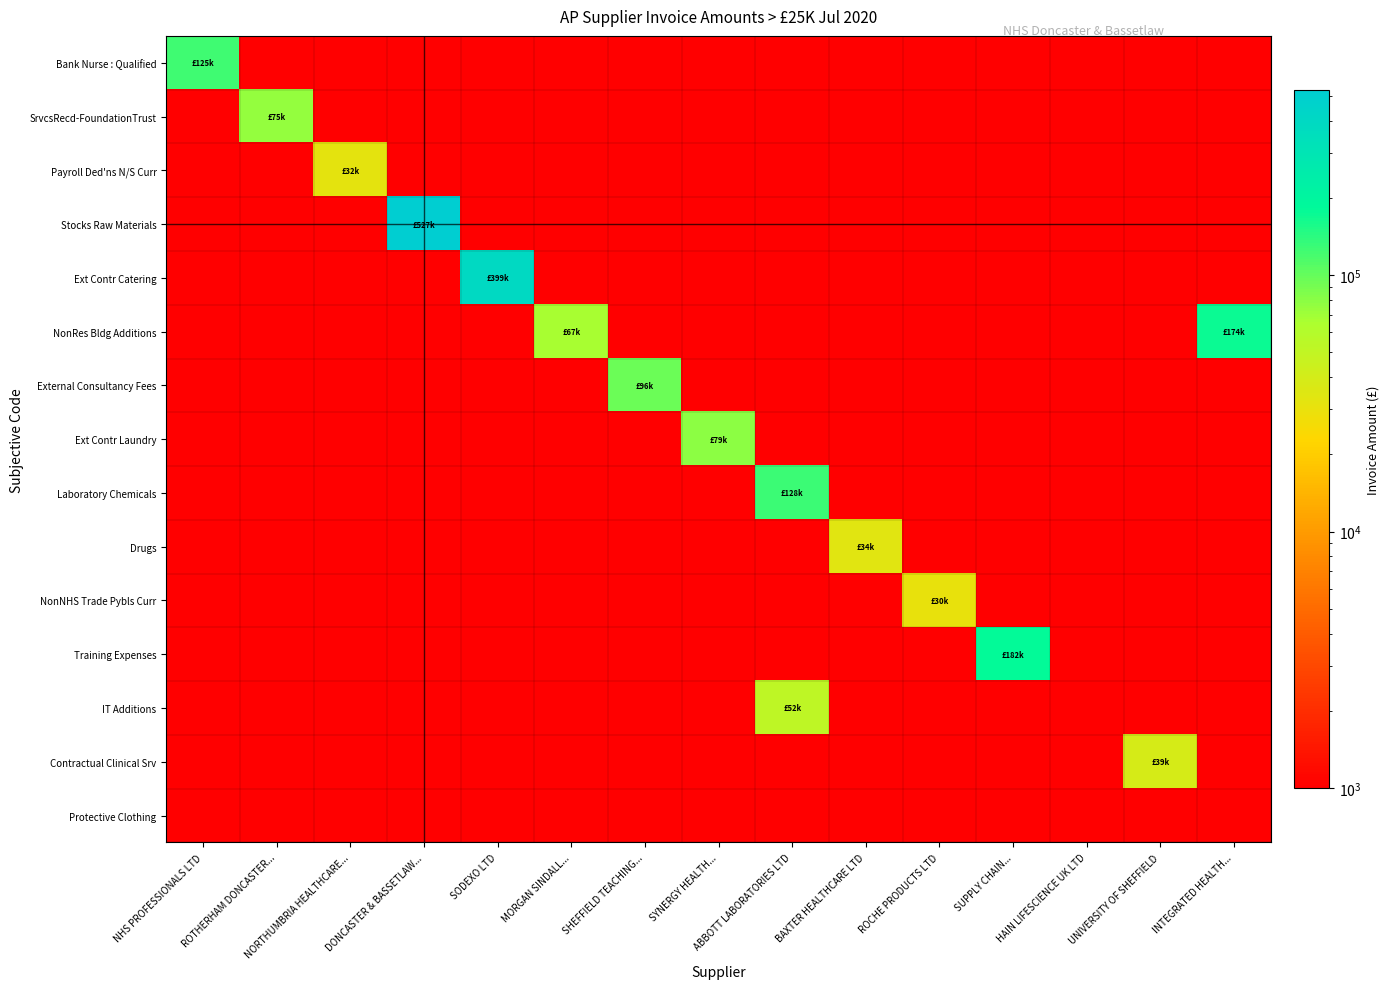

Reading left to right, transcribe all the data shown in this chart.

Bank Nurse : Qualified: NHS PROFESSIONALS LTD=124833.4	ROTHERHAM DONCASTER...=1000.0	NORTHUMBRIA HEALTHCARE...=1000.0	DONCASTER & BASSETLAW...=1000.0	SODEXO LTD=1000.0	MORGAN SINDALL...=1000.0	SHEFFIELD TEACHING...=1000.0	SYNERGY HEALTH...=1000.0	ABBOTT LABORATORIES LTD=1000.0	BAXTER HEALTHCARE LTD=1000.0	ROCHE PRODUCTS LTD=1000.0	SUPPLY CHAIN...=1000.0	HAIN LIFESCIENCE UK LTD=1000.0	UNIVERSITY OF SHEFFIELD=1000.0	INTEGRATED HEALTH...=1000.0
SrvcsRecd-FoundationTrust: NHS PROFESSIONALS LTD=1000.0	ROTHERHAM DONCASTER...=75334.5	NORTHUMBRIA HEALTHCARE...=1000.0	DONCASTER & BASSETLAW...=1000.0	SODEXO LTD=1000.0	MORGAN SINDALL...=1000.0	SHEFFIELD TEACHING...=1000.0	SYNERGY HEALTH...=1000.0	ABBOTT LABORATORIES LTD=1000.0	BAXTER HEALTHCARE LTD=1000.0	ROCHE PRODUCTS LTD=1000.0	SUPPLY CHAIN...=1000.0	HAIN LIFESCIENCE UK LTD=1000.0	UNIVERSITY OF SHEFFIELD=1000.0	INTEGRATED HEALTH...=1000.0
Payroll Ded'ns N/S Curr: NHS PROFESSIONALS LTD=1000.0	ROTHERHAM DONCASTER...=1000.0	NORTHUMBRIA HEALTHCARE...=32173.7	DONCASTER & BASSETLAW...=1000.0	SODEXO LTD=1000.0	MORGAN SINDALL...=1000.0	SHEFFIELD TEACHING...=1000.0	SYNERGY HEALTH...=1000.0	ABBOTT LABORATORIES LTD=1000.0	BAXTER HEALTHCARE LTD=1000.0	ROCHE PRODUCTS LTD=1000.0	SUPPLY CHAIN...=1000.0	HAIN LIFESCIENCE UK LTD=1000.0	UNIVERSITY OF SHEFFIELD=1000.0	INTEGRATED HEALTH...=1000.0
Stocks Raw Materials: NHS PROFESSIONALS LTD=1000.0	ROTHERHAM DONCASTER...=1000.0	NORTHUMBRIA HEALTHCARE...=1000.0	DONCASTER & BASSETLAW...=526825.0	SODEXO LTD=1000.0	MORGAN SINDALL...=1000.0	SHEFFIELD TEACHING...=1000.0	SYNERGY HEALTH...=1000.0	ABBOTT LABORATORIES LTD=1000.0	BAXTER HEALTHCARE LTD=1000.0	ROCHE PRODUCTS LTD=1000.0	SUPPLY CHAIN...=1000.0	HAIN LIFESCIENCE UK LTD=1000.0	UNIVERSITY OF SHEFFIELD=1000.0	INTEGRATED HEALTH...=1000.0
Ext Contr Catering: NHS PROFESSIONALS LTD=1000.0	ROTHERHAM DONCASTER...=1000.0	NORTHUMBRIA HEALTHCARE...=1000.0	DONCASTER & BASSETLAW...=1000.0	SODEXO LTD=399099.6	MORGAN SINDALL...=1000.0	SHEFFIELD TEACHING...=1000.0	SYNERGY HEALTH...=1000.0	ABBOTT LABORATORIES LTD=1000.0	BAXTER HEALTHCARE LTD=1000.0	ROCHE PRODUCTS LTD=1000.0	SUPPLY CHAIN...=1000.0	HAIN LIFESCIENCE UK LTD=1000.0	UNIVERSITY OF SHEFFIELD=1000.0	INTEGRATED HEALTH...=1000.0
NonRes Bldg Additions: NHS PROFESSIONALS LTD=1000.0	ROTHERHAM DONCASTER...=1000.0	NORTHUMBRIA HEALTHCARE...=1000.0	DONCASTER & BASSETLAW...=1000.0	SODEXO LTD=1000.0	MORGAN SINDALL...=67243.6	SHEFFIELD TEACHING...=1000.0	SYNERGY HEALTH...=1000.0	ABBOTT LABORATORIES LTD=1000.0	BAXTER HEALTHCARE LTD=1000.0	ROCHE PRODUCTS LTD=1000.0	SUPPLY CHAIN...=1000.0	HAIN LIFESCIENCE UK LTD=1000.0	UNIVERSITY OF SHEFFIELD=1000.0	INTEGRATED HEALTH...=174330.0
External Consultancy Fees: NHS PROFESSIONALS LTD=1000.0	ROTHERHAM DONCASTER...=1000.0	NORTHUMBRIA HEALTHCARE...=1000.0	DONCASTER & BASSETLAW...=1000.0	SODEXO LTD=1000.0	MORGAN SINDALL...=1000.0	SHEFFIELD TEACHING...=95727.0	SYNERGY HEALTH...=1000.0	ABBOTT LABORATORIES LTD=1000.0	BAXTER HEALTHCARE LTD=1000.0	ROCHE PRODUCTS LTD=1000.0	SUPPLY CHAIN...=1000.0	HAIN LIFESCIENCE UK LTD=1000.0	UNIVERSITY OF SHEFFIELD=1000.0	INTEGRATED HEALTH...=1000.0
Ext Contr Laundry: NHS PROFESSIONALS LTD=1000.0	ROTHERHAM DONCASTER...=1000.0	NORTHUMBRIA HEALTHCARE...=1000.0	DONCASTER & BASSETLAW...=1000.0	SODEXO LTD=1000.0	MORGAN SINDALL...=1000.0	SHEFFIELD TEACHING...=1000.0	SYNERGY HEALTH...=78639.5	ABBOTT LABORATORIES LTD=1000.0	BAXTER HEALTHCARE LTD=1000.0	ROCHE PRODUCTS LTD=1000.0	SUPPLY CHAIN...=1000.0	HAIN LIFESCIENCE UK LTD=1000.0	UNIVERSITY OF SHEFFIELD=1000.0	INTEGRATED HEALTH...=1000.0
Laboratory Chemicals: NHS PROFESSIONALS LTD=1000.0	ROTHERHAM DONCASTER...=1000.0	NORTHUMBRIA HEALTHCARE...=1000.0	DONCASTER & BASSETLAW...=1000.0	SODEXO LTD=1000.0	MORGAN SINDALL...=1000.0	SHEFFIELD TEACHING...=1000.0	SYNERGY HEALTH...=1000.0	ABBOTT LABORATORIES LTD=127790.3	BAXTER HEALTHCARE LTD=1000.0	ROCHE PRODUCTS LTD=1000.0	SUPPLY CHAIN...=1000.0	HAIN LIFESCIENCE UK LTD=1000.0	UNIVERSITY OF SHEFFIELD=1000.0	INTEGRATED HEALTH...=1000.0
Drugs: NHS PROFESSIONALS LTD=1000.0	ROTHERHAM DONCASTER...=1000.0	NORTHUMBRIA HEALTHCARE...=1000.0	DONCASTER & BASSETLAW...=1000.0	SODEXO LTD=1000.0	MORGAN SINDALL...=1000.0	SHEFFIELD TEACHING...=1000.0	SYNERGY HEALTH...=1000.0	ABBOTT LABORATORIES LTD=1000.0	BAXTER HEALTHCARE LTD=33546.1	ROCHE PRODUCTS LTD=1000.0	SUPPLY CHAIN...=1000.0	HAIN LIFESCIENCE UK LTD=1000.0	UNIVERSITY OF SHEFFIELD=1000.0	INTEGRATED HEALTH...=1000.0
NonNHS Trade Pybls Curr: NHS PROFESSIONALS LTD=1000.0	ROTHERHAM DONCASTER...=1000.0	NORTHUMBRIA HEALTHCARE...=1000.0	DONCASTER & BASSETLAW...=1000.0	SODEXO LTD=1000.0	MORGAN SINDALL...=1000.0	SHEFFIELD TEACHING...=1000.0	SYNERGY HEALTH...=1000.0	ABBOTT LABORATORIES LTD=1000.0	BAXTER HEALTHCARE LTD=1000.0	ROCHE PRODUCTS LTD=30196.8	SUPPLY CHAIN...=1000.0	HAIN LIFESCIENCE UK LTD=1000.0	UNIVERSITY OF SHEFFIELD=1000.0	INTEGRATED HEALTH...=1000.0
Training Expenses: NHS PROFESSIONALS LTD=1000.0	ROTHERHAM DONCASTER...=1000.0	NORTHUMBRIA HEALTHCARE...=1000.0	DONCASTER & BASSETLAW...=1000.0	SODEXO LTD=1000.0	MORGAN SINDALL...=1000.0	SHEFFIELD TEACHING...=1000.0	SYNERGY HEALTH...=1000.0	ABBOTT LABORATORIES LTD=1000.0	BAXTER HEALTHCARE LTD=1000.0	ROCHE PRODUCTS LTD=1000.0	SUPPLY CHAIN...=182323.7	HAIN LIFESCIENCE UK LTD=1000.0	UNIVERSITY OF SHEFFIELD=1000.0	INTEGRATED HEALTH...=1000.0
IT Additions: NHS PROFESSIONALS LTD=1000.0	ROTHERHAM DONCASTER...=1000.0	NORTHUMBRIA HEALTHCARE...=1000.0	DONCASTER & BASSETLAW...=1000.0	SODEXO LTD=1000.0	MORGAN SINDALL...=1000.0	SHEFFIELD TEACHING...=1000.0	SYNERGY HEALTH...=1000.0	ABBOTT LABORATORIES LTD=52128.0	BAXTER HEALTHCARE LTD=1000.0	ROCHE PRODUCTS LTD=1000.0	SUPPLY CHAIN...=1000.0	HAIN LIFESCIENCE UK LTD=1000.0	UNIVERSITY OF SHEFFIELD=1000.0	INTEGRATED HEALTH...=1000.0
Contractual Clinical Srv: NHS PROFESSIONALS LTD=1000.0	ROTHERHAM DONCASTER...=1000.0	NORTHUMBRIA HEALTHCARE...=1000.0	DONCASTER & BASSETLAW...=1000.0	SODEXO LTD=1000.0	MORGAN SINDALL...=1000.0	SHEFFIELD TEACHING...=1000.0	SYNERGY HEALTH...=1000.0	ABBOTT LABORATORIES LTD=1000.0	BAXTER HEALTHCARE LTD=1000.0	ROCHE PRODUCTS LTD=1000.0	SUPPLY CHAIN...=1000.0	HAIN LIFESCIENCE UK LTD=1000.0	UNIVERSITY OF SHEFFIELD=39024.0	INTEGRATED HEALTH...=1000.0
Protective Clothing: NHS PROFESSIONALS LTD=1000.0	ROTHERHAM DONCASTER...=1000.0	NORTHUMBRIA HEALTHCARE...=1000.0	DONCASTER & BASSETLAW...=1000.0	SODEXO LTD=1000.0	MORGAN SINDALL...=1000.0	SHEFFIELD TEACHING...=1000.0	SYNERGY HEALTH...=1000.0	ABBOTT LABORATORIES LTD=1000.0	BAXTER HEALTHCARE LTD=1000.0	ROCHE PRODUCTS LTD=1000.0	SUPPLY CHAIN...=1000.0	HAIN LIFESCIENCE UK LTD=1000.0	UNIVERSITY OF SHEFFIELD=1000.0	INTEGRATED HEALTH...=1000.0